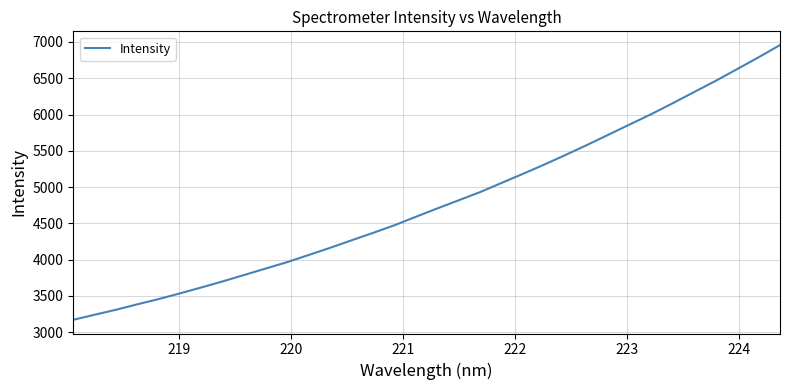

What is the difference between the second highest and minimum values?

3618.2